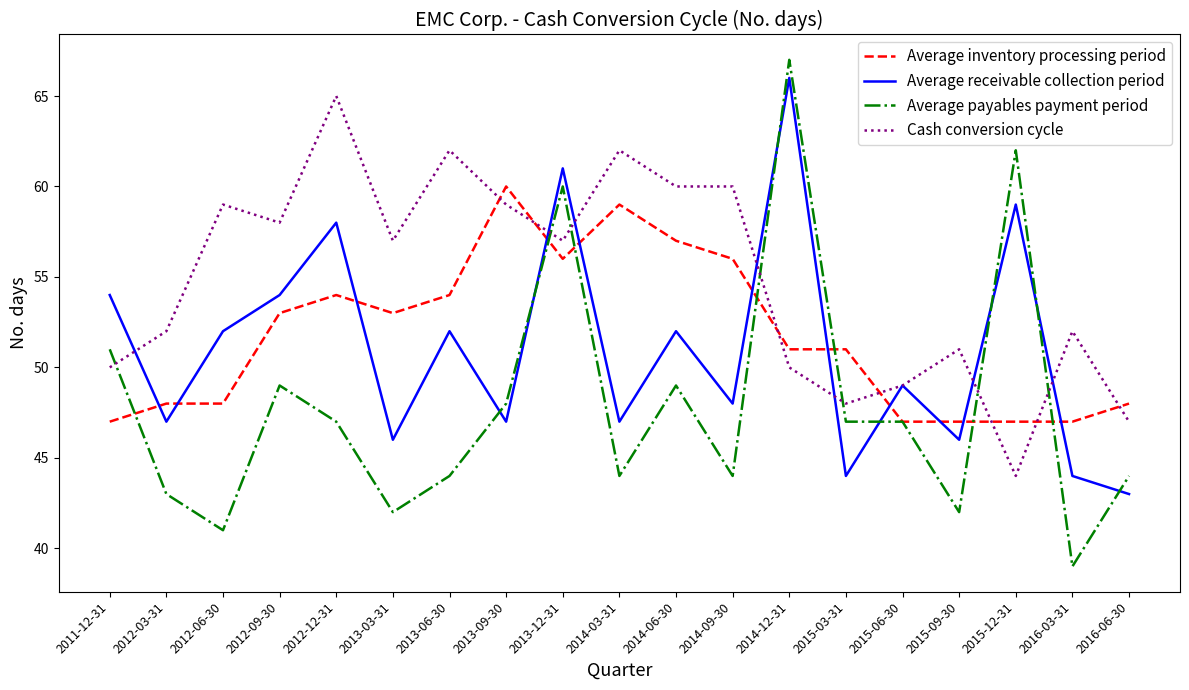

Reading right to left, list all the values displayed in this chart.

Average inventory processing period: 48	47	47	47	47	51	51	56	57	59	56	60	54	53	54	53	48	48	47
Average receivable collection period: 43	44	59	46	49	44	66	48	52	47	61	47	52	46	58	54	52	47	54
Average payables payment period: 44	39	62	42	47	47	67	44	49	44	60	48	44	42	47	49	41	43	51
Cash conversion cycle: 47	52	44	51	49	48	50	60	60	62	57	59	62	57	65	58	59	52	50